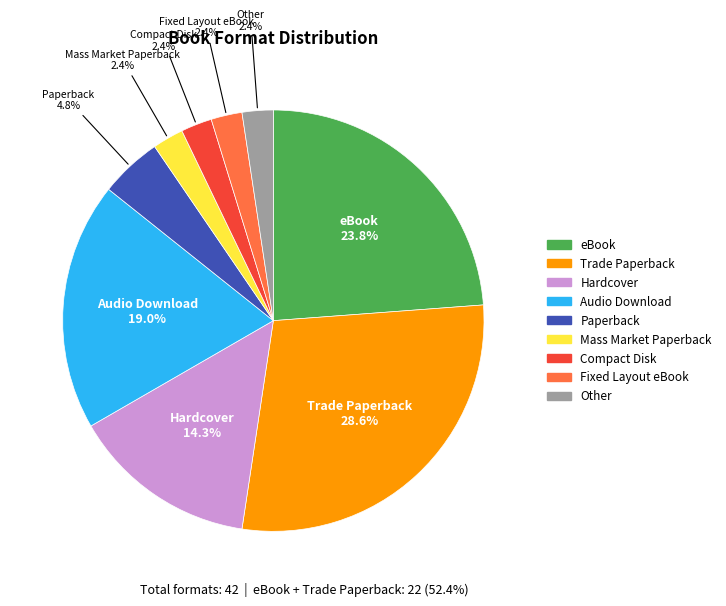

Is it true that Fixed Layout eBook is 2% of the pie?

True